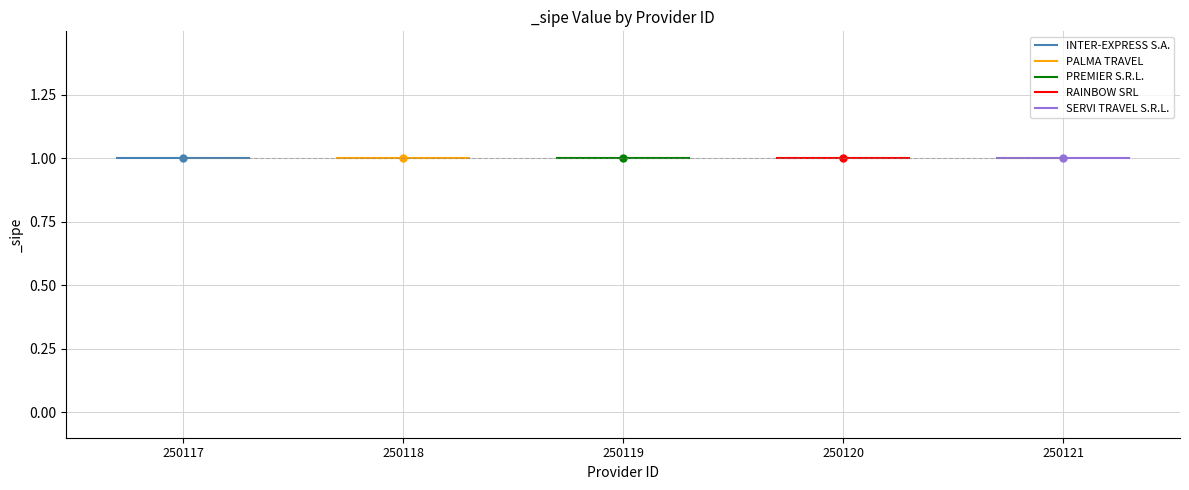

Which series has the largest total across all categories?

RAINBOW SRL